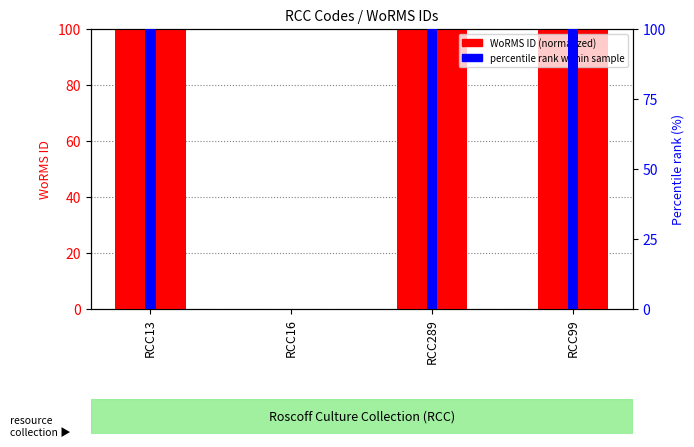

List the labels in order of value, smallest first.

RCC16, RCC13, RCC289, RCC99